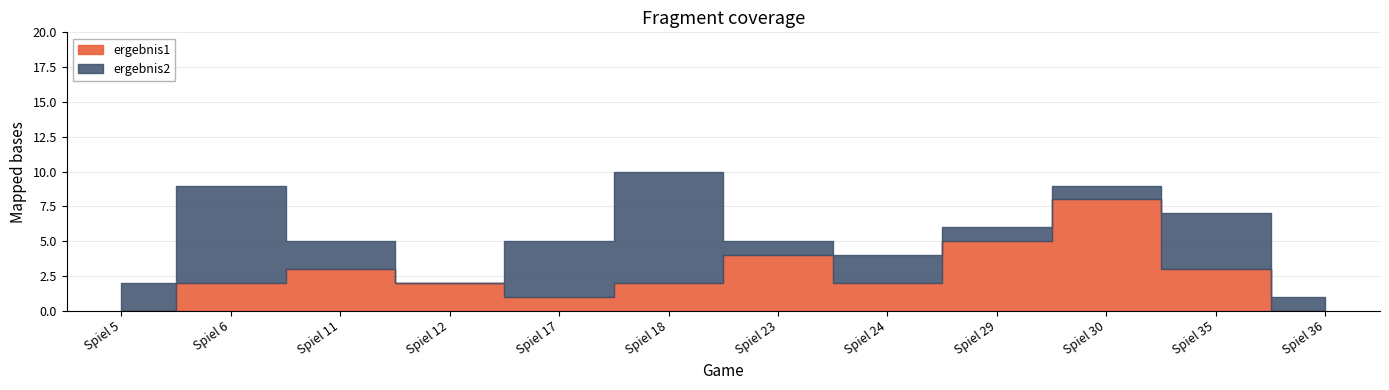

List the series in order of their overall mean, highest first.

ergebnis2, ergebnis1